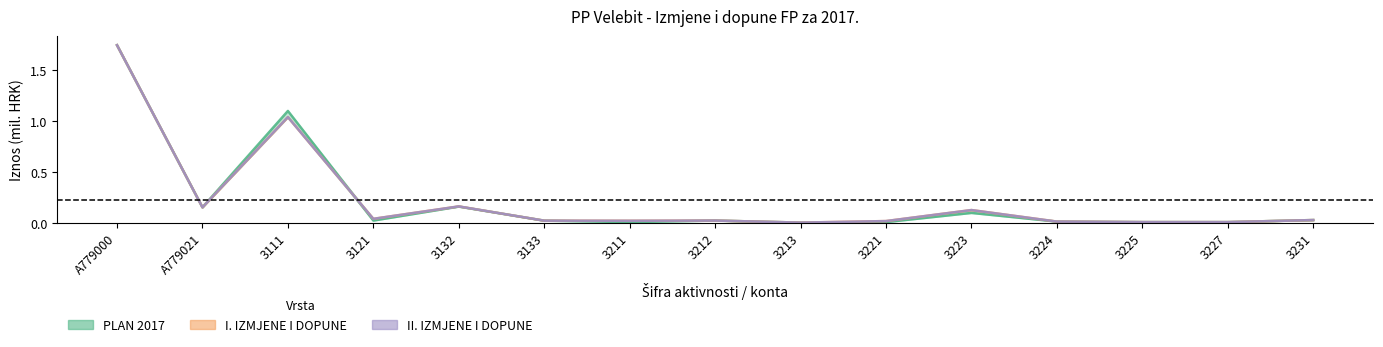

What is the difference between the maximum and minimum values?

1.7